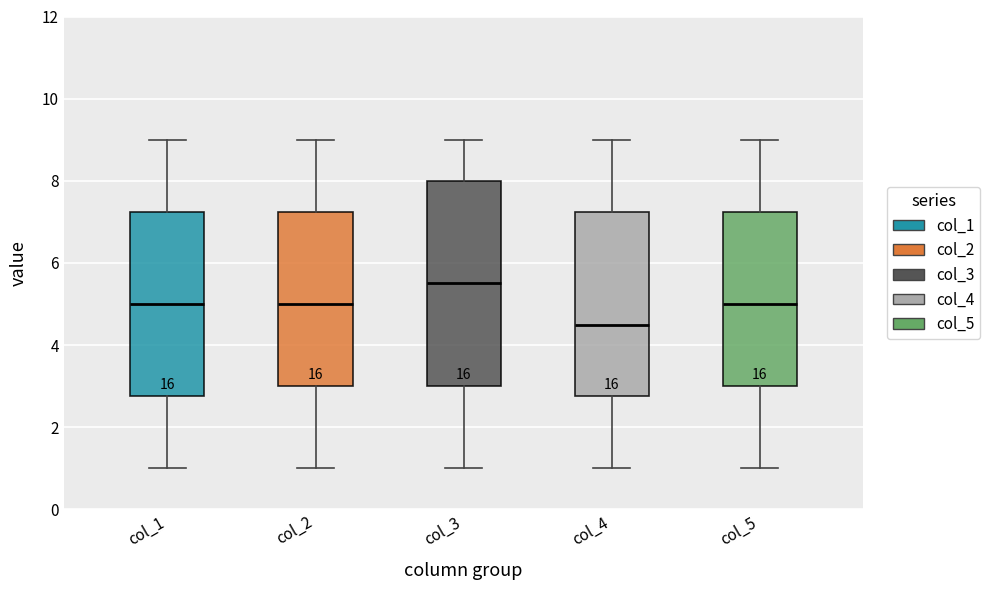

Which box's median line is the highest?

col_3